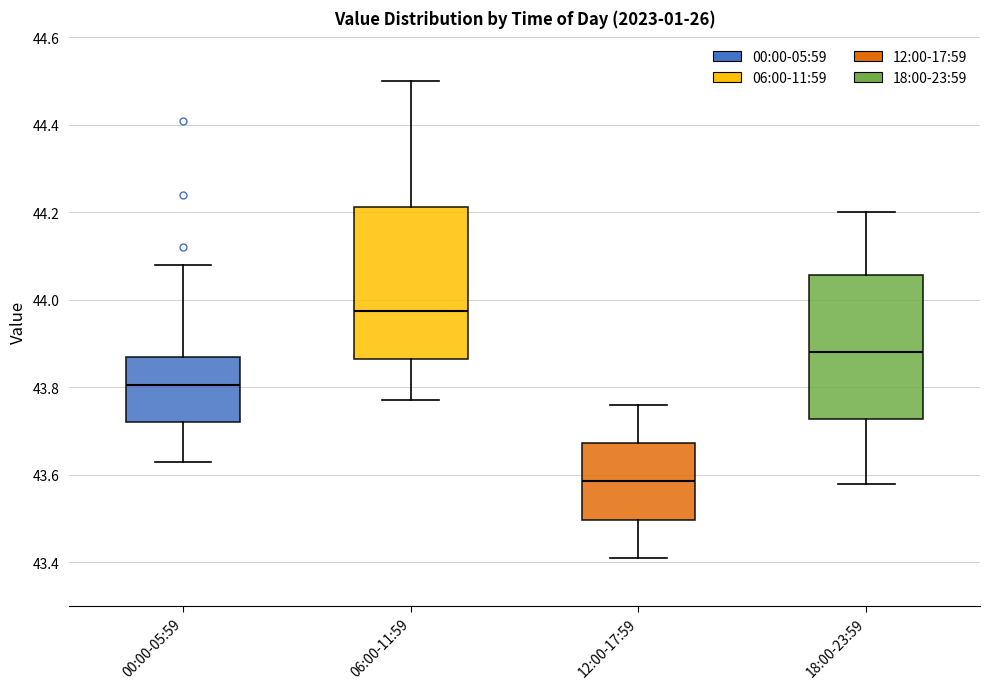

Which box has the lowest median line?

12:00-17:59